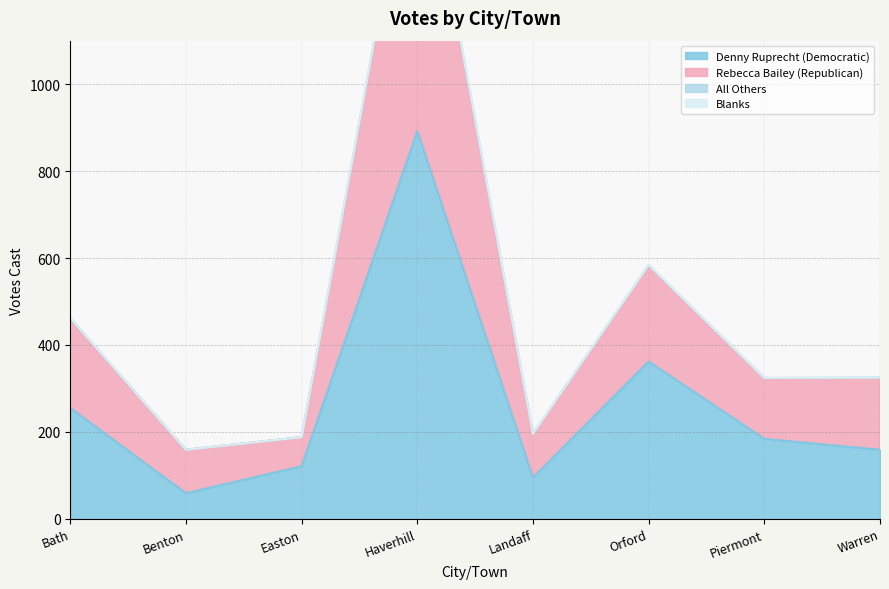

Is it true that Denny Ruprecht (Democratic) equals 1452 at Haverhill?

False